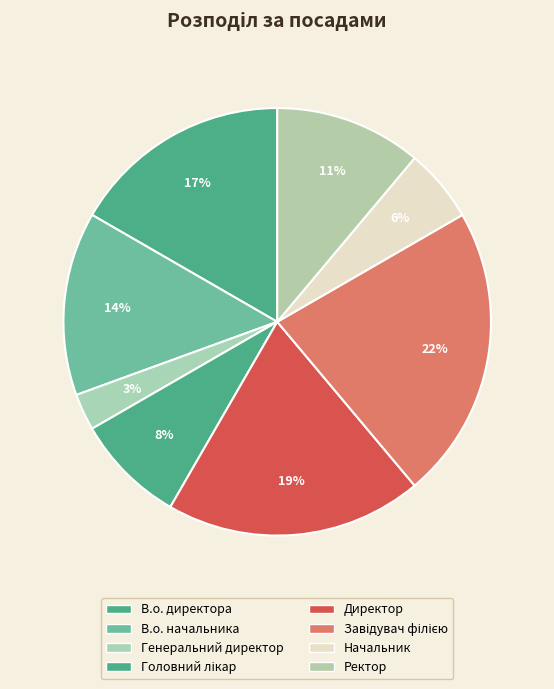

Does Ректор account for over 50% of the chart?

No